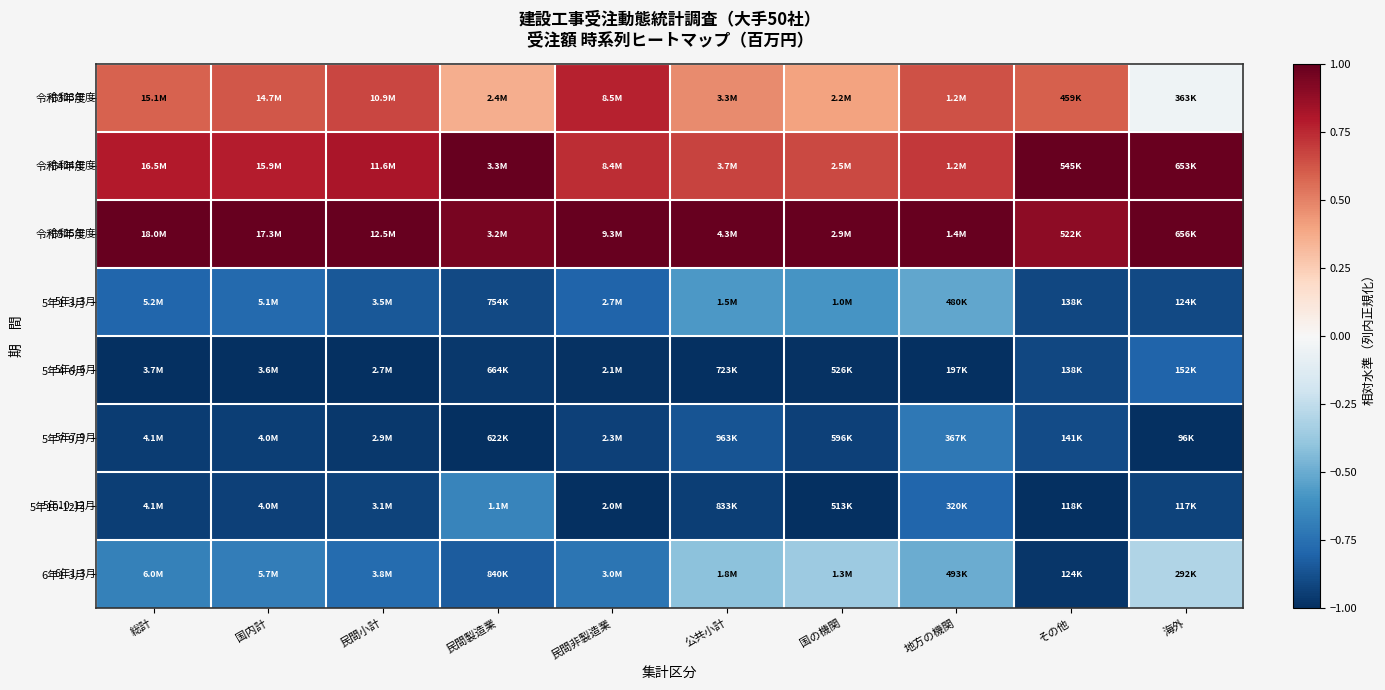

At which category does the chart reach its peak across all series?

民間製造業